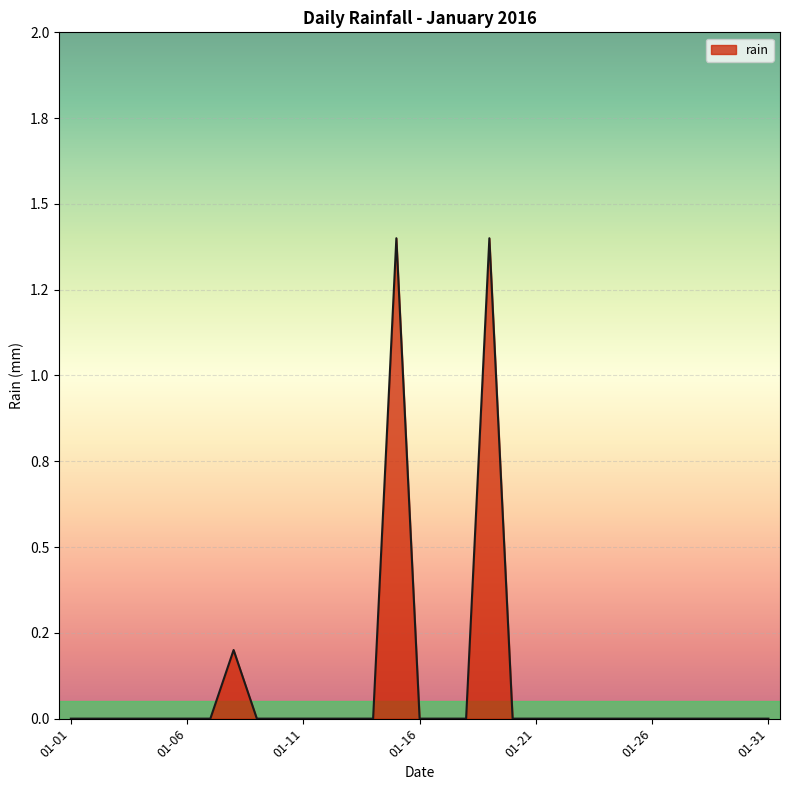

Does the chart display data point markers on the line(s)?

No